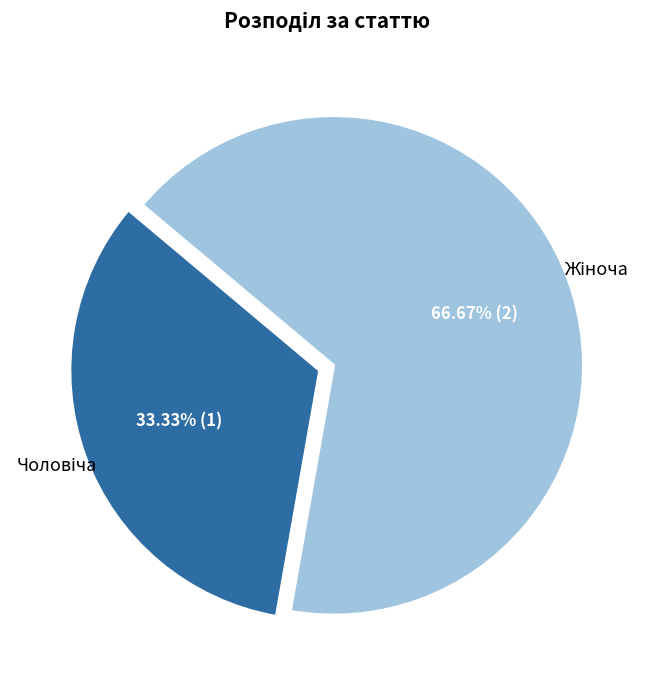

Does any single category account for the majority?

Yes